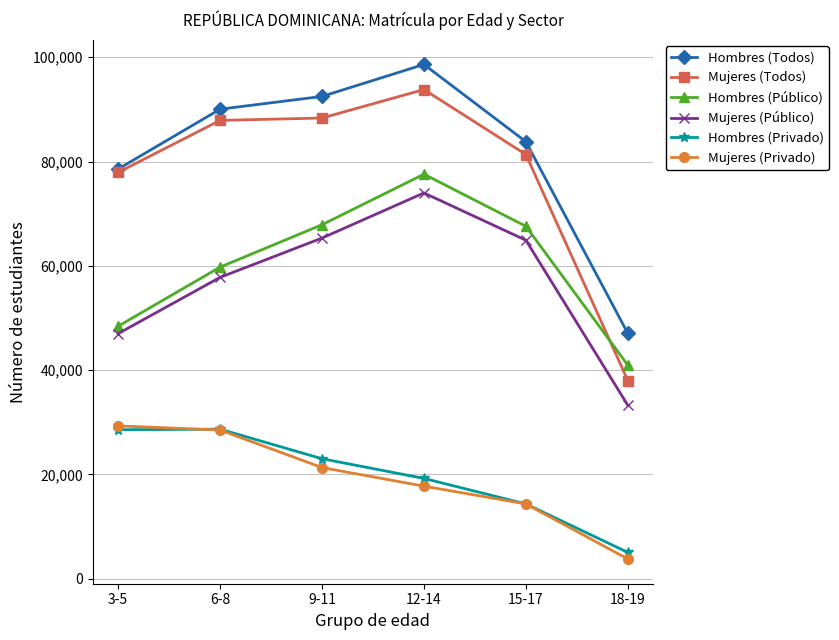

What are all the series names shown in the legend?

Hombres (Todos), Mujeres (Todos), Hombres (Público), Mujeres (Público), Hombres (Privado), Mujeres (Privado)